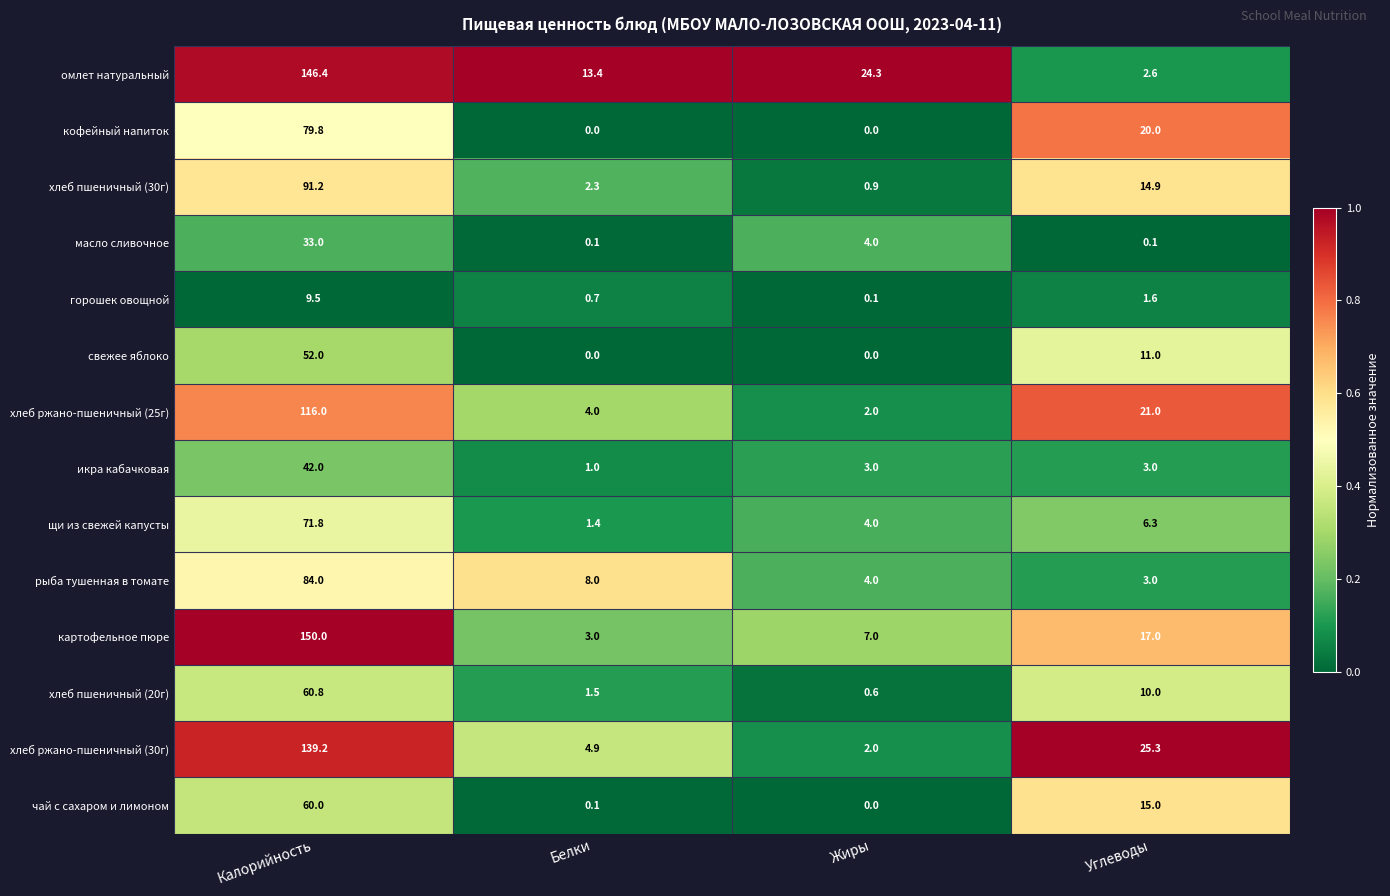

List the series in order of their peak value, lowest first.

горошек овощной, масло сливочное, икра кабачковая, свежее яблоко, чай с сахаром и лимоном, хлеб пшеничный (20г), щи из свежей капусты, кофейный напиток, рыба тушенная в томате, хлеб пшеничный (30г), хлеб ржано-пшеничный (25г), хлеб ржано-пшеничный (30г), омлет натуральный, картофельное пюре